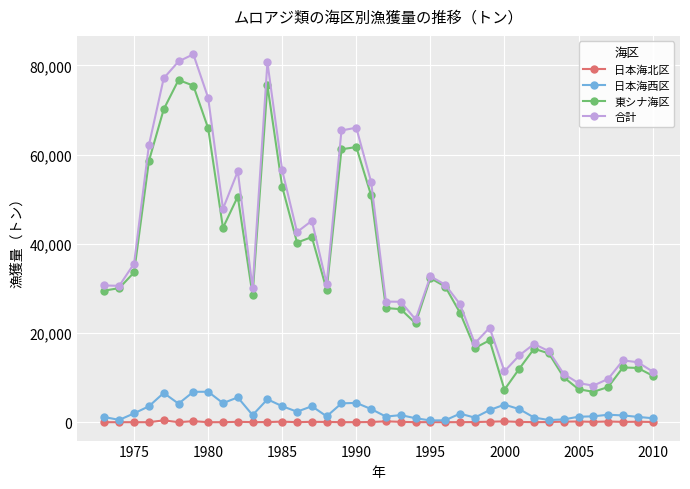

How many lines are shown in the chart?

4